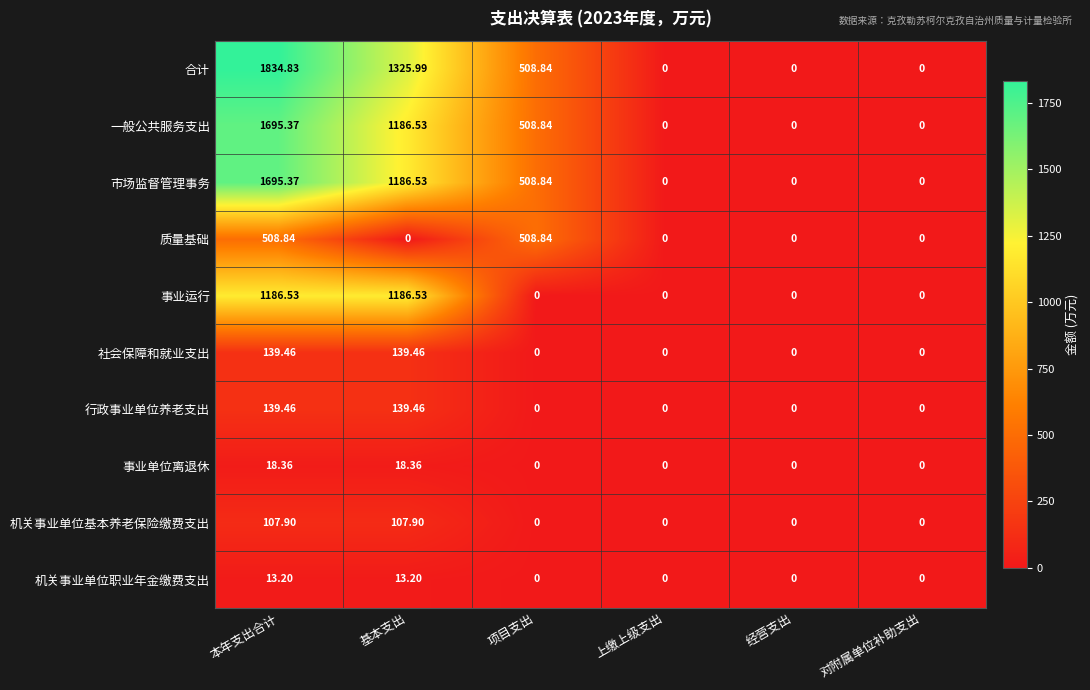

Which series has the largest range (max minus min)?

合计